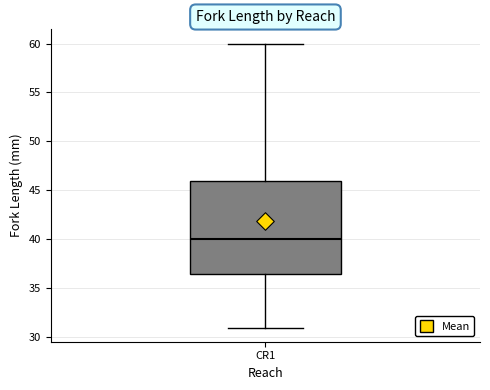

Read this box plot against the y-axis: the position of the median line, the range covered by the box, and the ends of both whiskers. The values are not printed on the chart, so give them approximately, as read against the axis.

median 40.0, box 36.5 to 46.0, whiskers 31.0 to 60.0